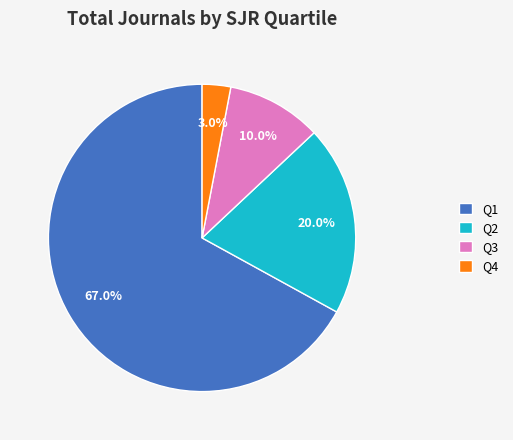

True or false: Q1 accounts for 51% of the total.

False